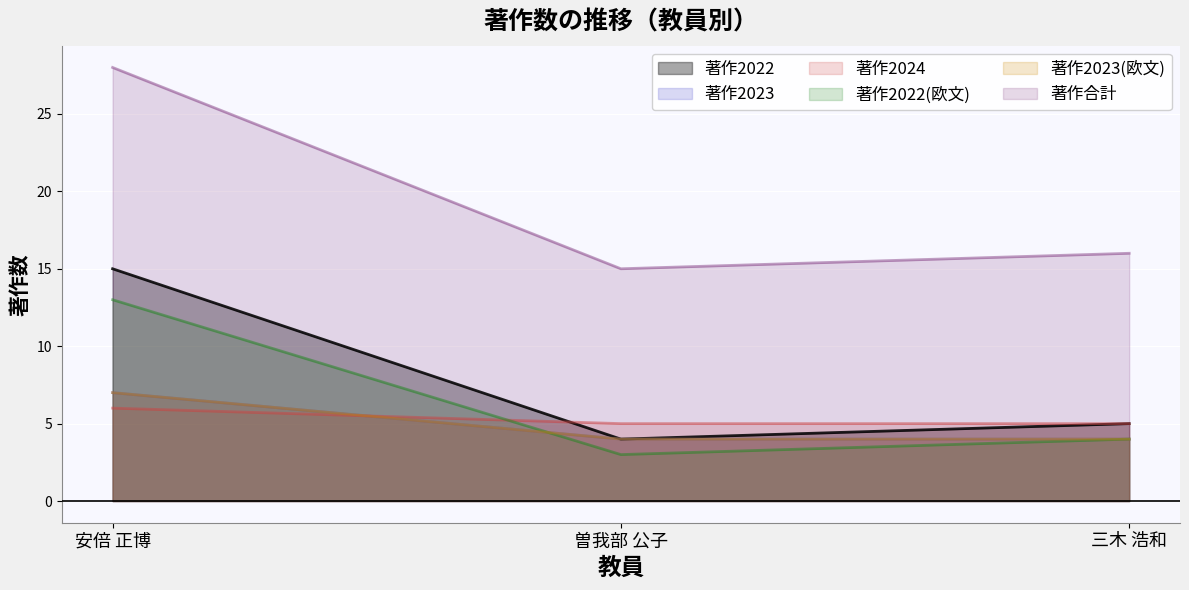

At which label does 著作2023 reach its minimum?

曽我部 公子